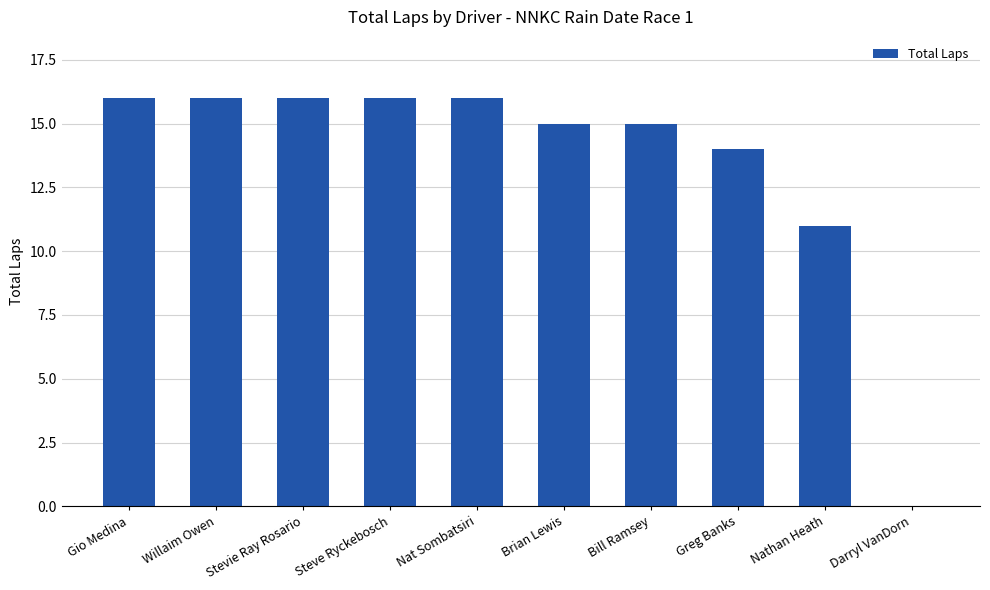

What is the sum of the values at Bill Ramsey and Greg Banks?

29